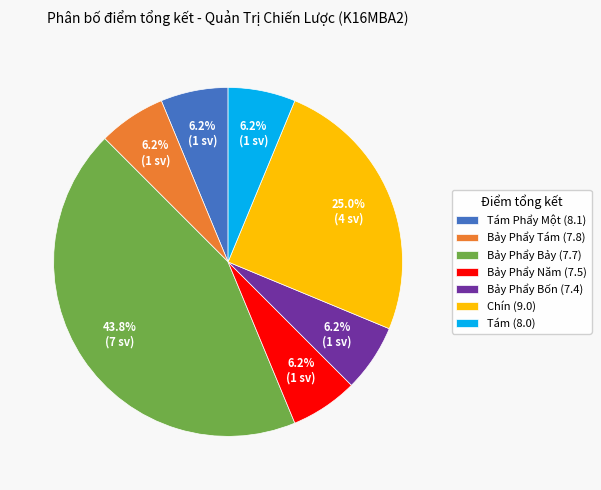

Do Chín (9.0) and Bảy Phẩy Tám (7.8) together represent more than half of the pie?

No